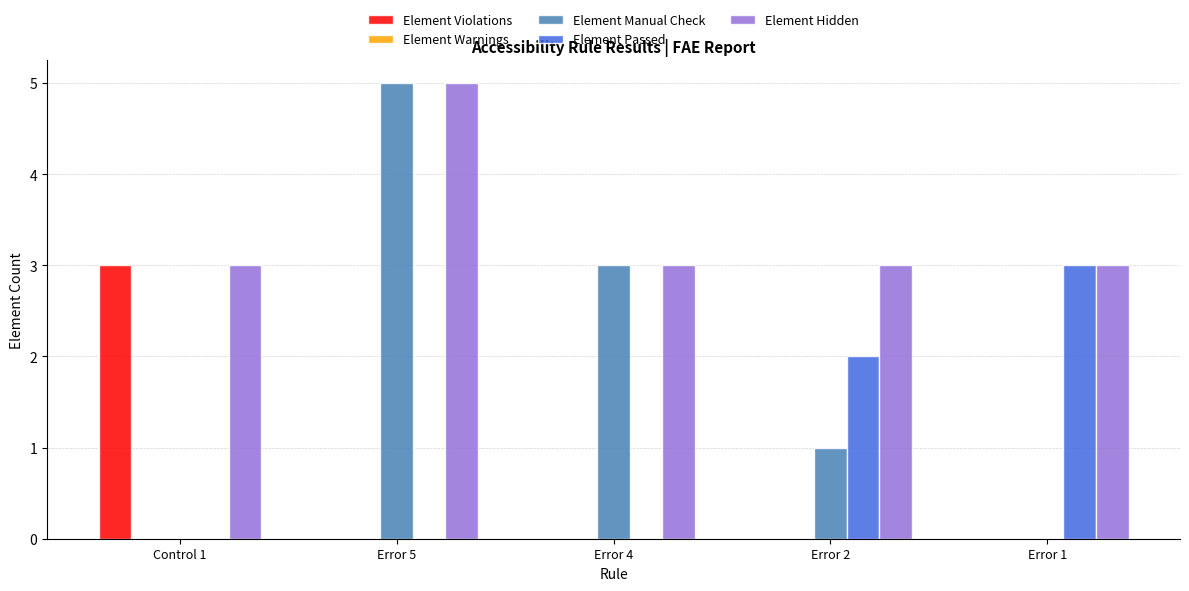

How many groups of bars are there?

5